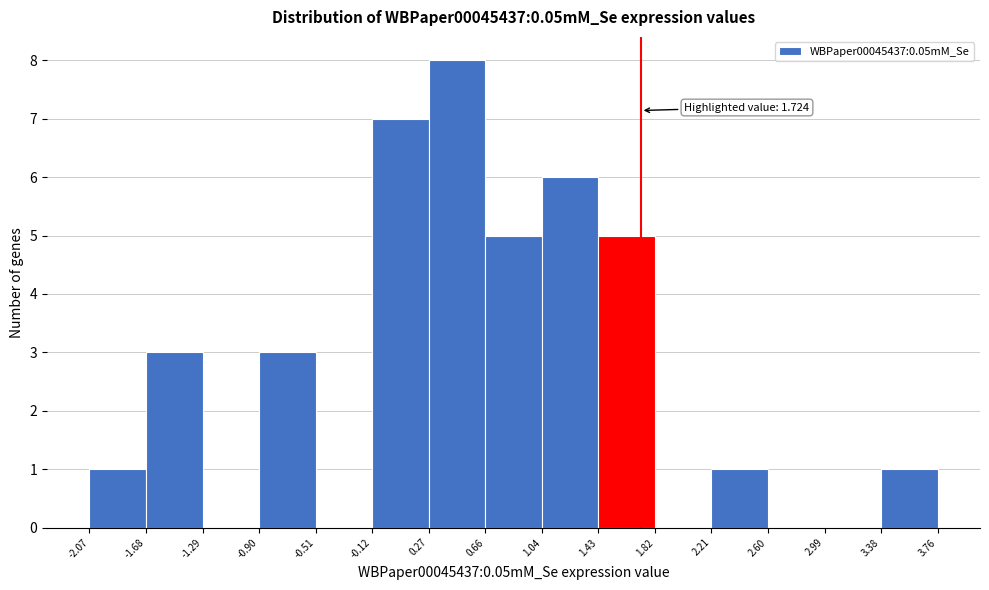

Over which range of the x-axis is the bar tallest?

0.27 to 0.66